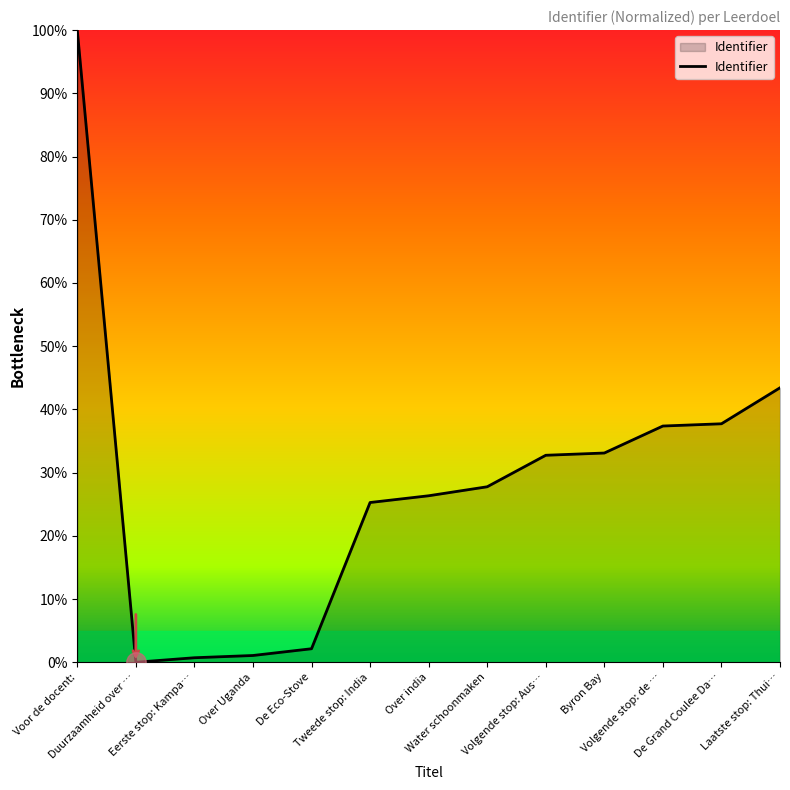

What is the maximum value shown in the chart?

100.0